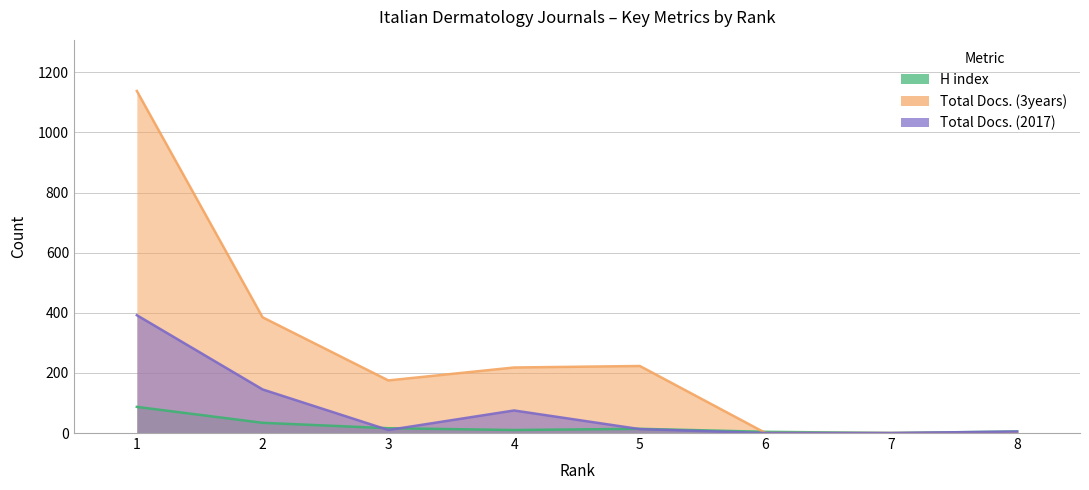

True or false: H index has a value of 10 at 4.

True